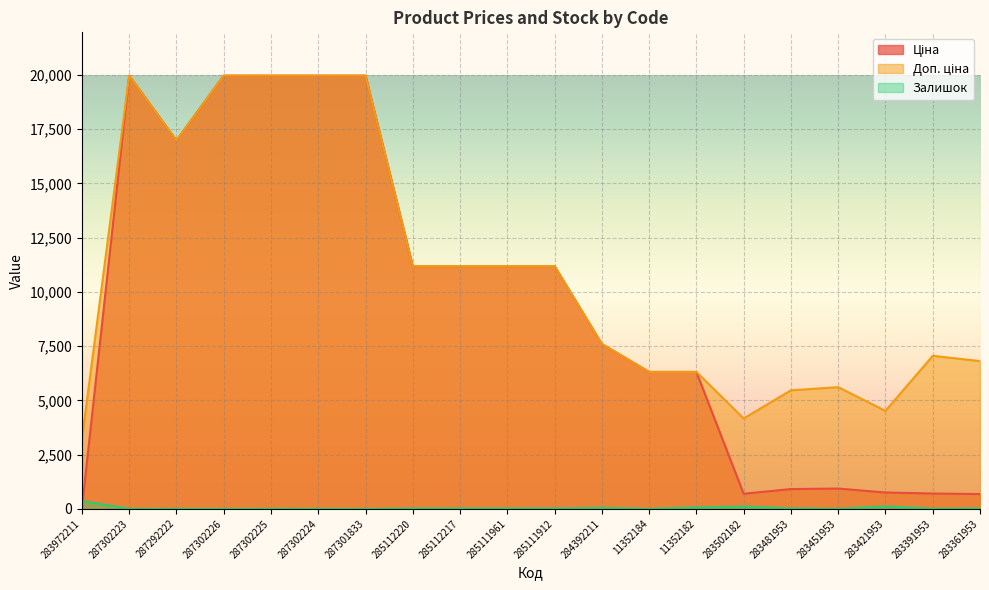

At which label does Залишок first exceed 17?

283972211